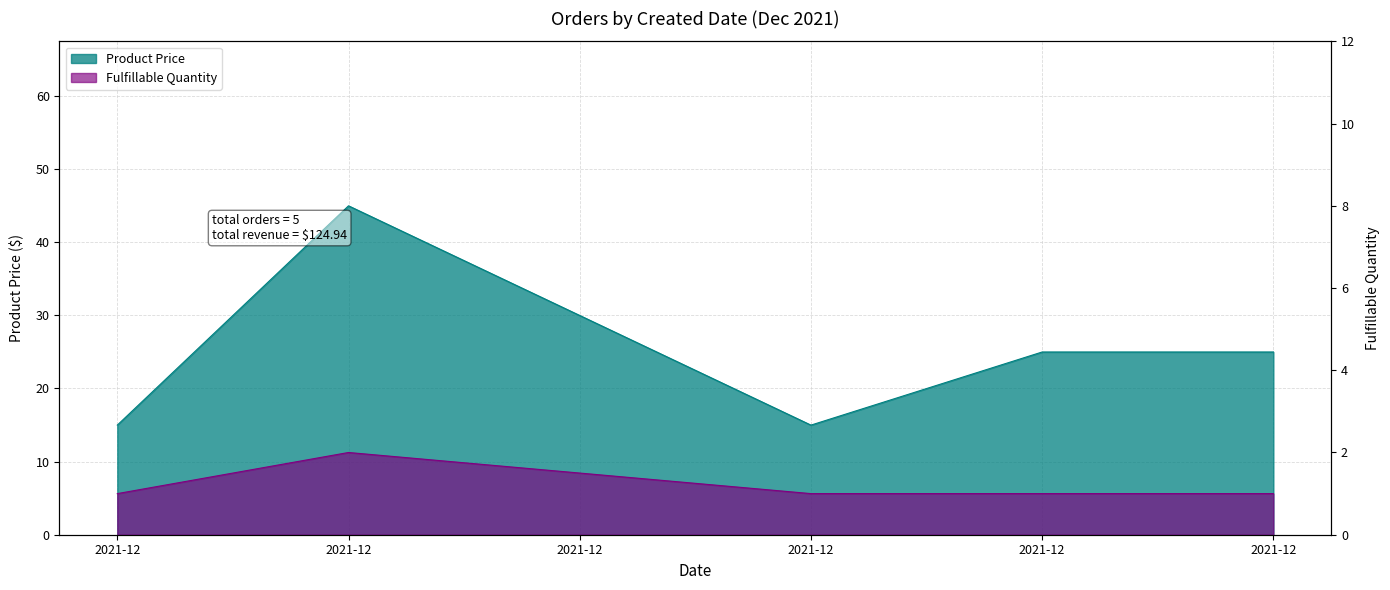

True or false: Fulfillable Quantity and Product Price cross at least once.

False